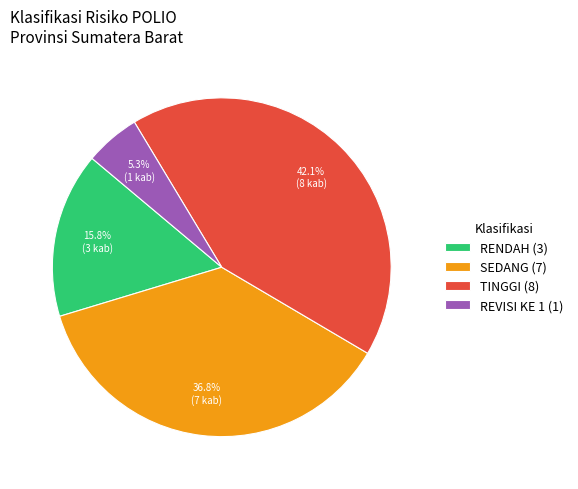

How many slices are in this pie chart?

4